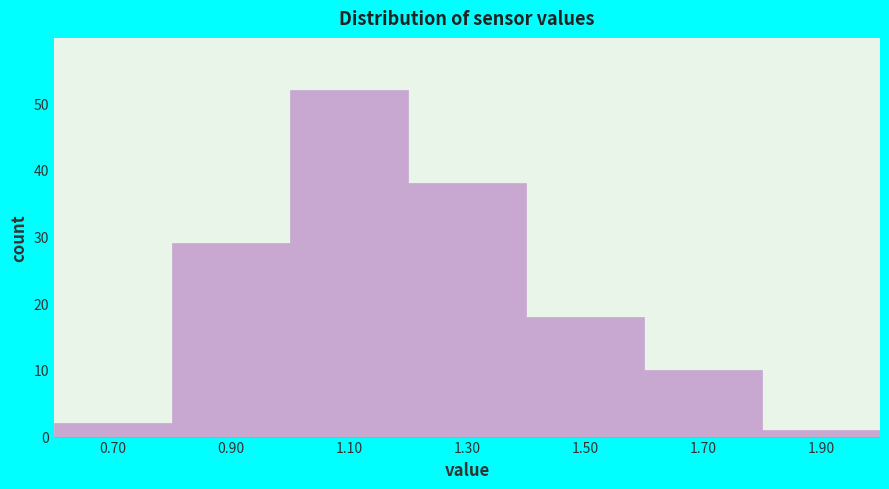

Reading left to right, transcribe this chart: for each bar, give the range it covers on the x-axis and its height. The values are not printed on the chart, so give them approximately, as read against the axis.

0.6 to 0.8: 2
0.8 to 1.0: 29
1.0 to 1.2: 52
1.2 to 1.4: 38
1.4 to 1.6: 18
1.6 to 1.8: 10
1.8 to 2.0: 1